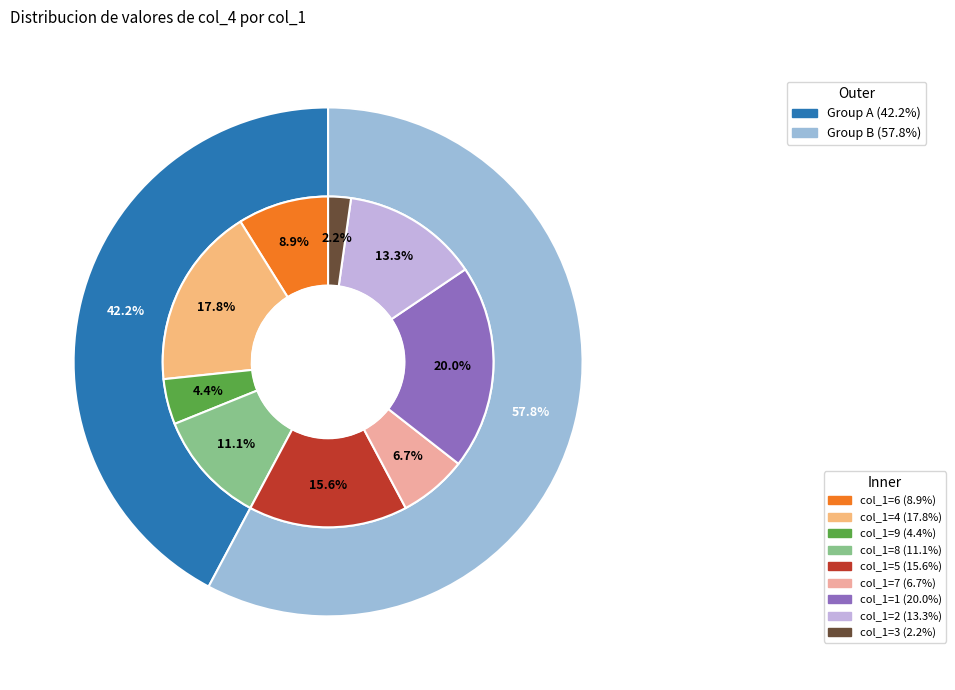

Rank the categories by value from lowest to highest.

3, 9, 7, 6, 8, 2, 5, 4, 1